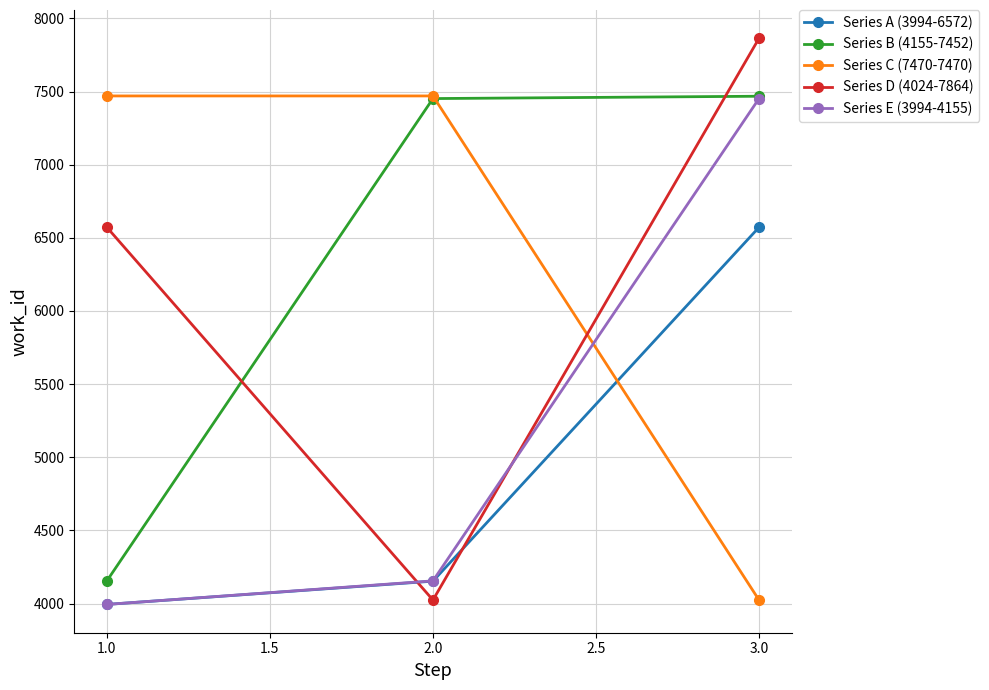

List the labels in order of Series A (3994-6572) value, smallest first.

1.0, 2.0, 3.0